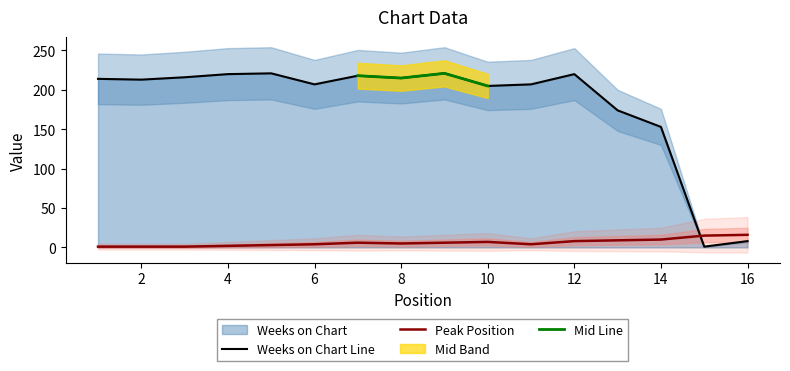

True or false: Weeks on Chart Line has a value of 153 at 14.

True